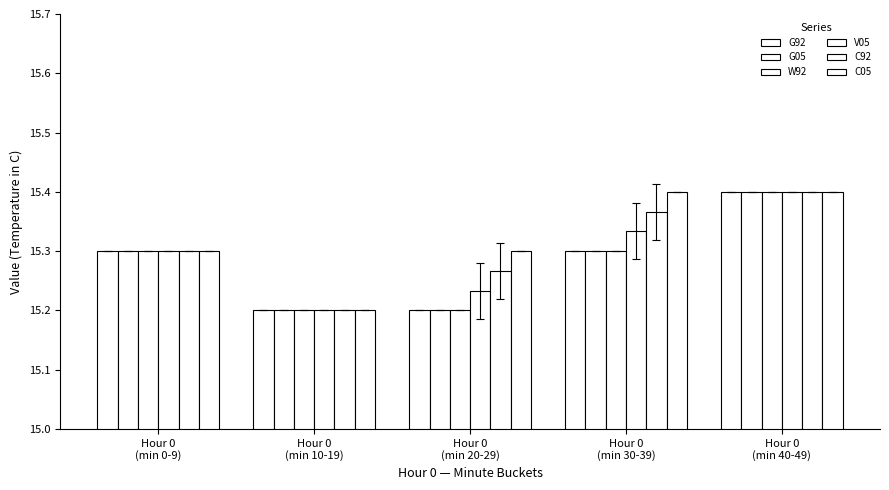

Rank the categories by C05 value from highest to lowest.

Hour 0
(min 30-39), Hour 0
(min 40-49), Hour 0
(min 0-9), Hour 0
(min 20-29), Hour 0
(min 10-19)